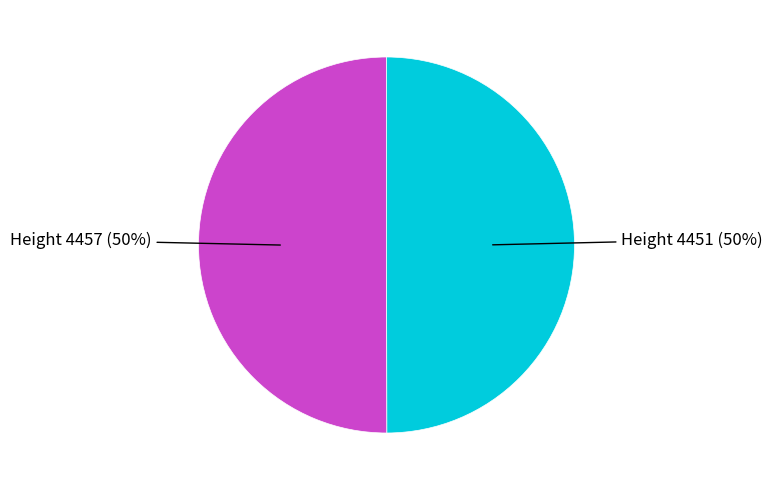

To the nearest percent, what is the average slice percentage?

50%